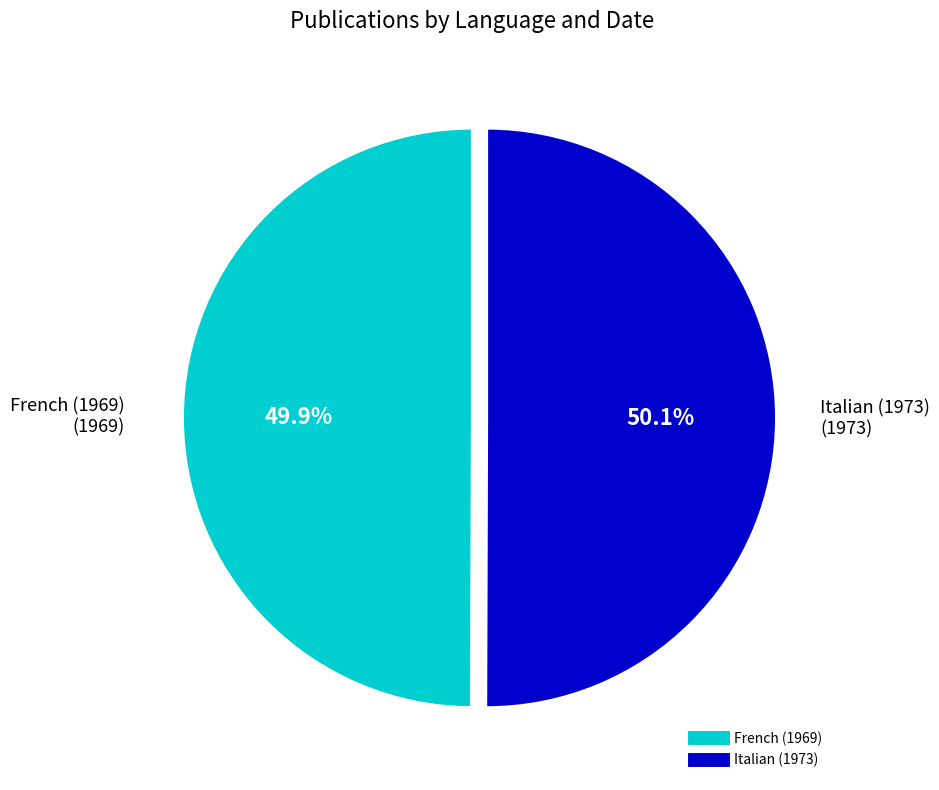

The French (1969) slice represents 56% of the pie. True or false?

False